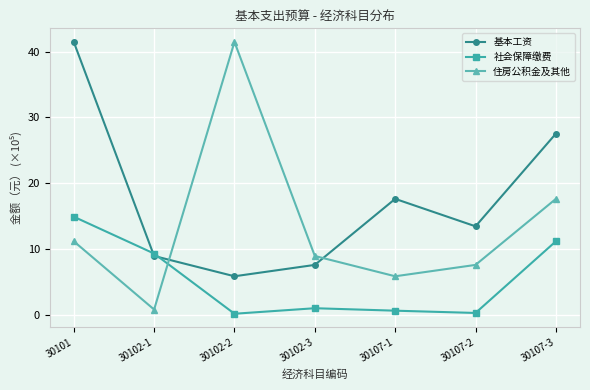

Where is 住房公积金及其他 nearest to the value 21?

30107-3